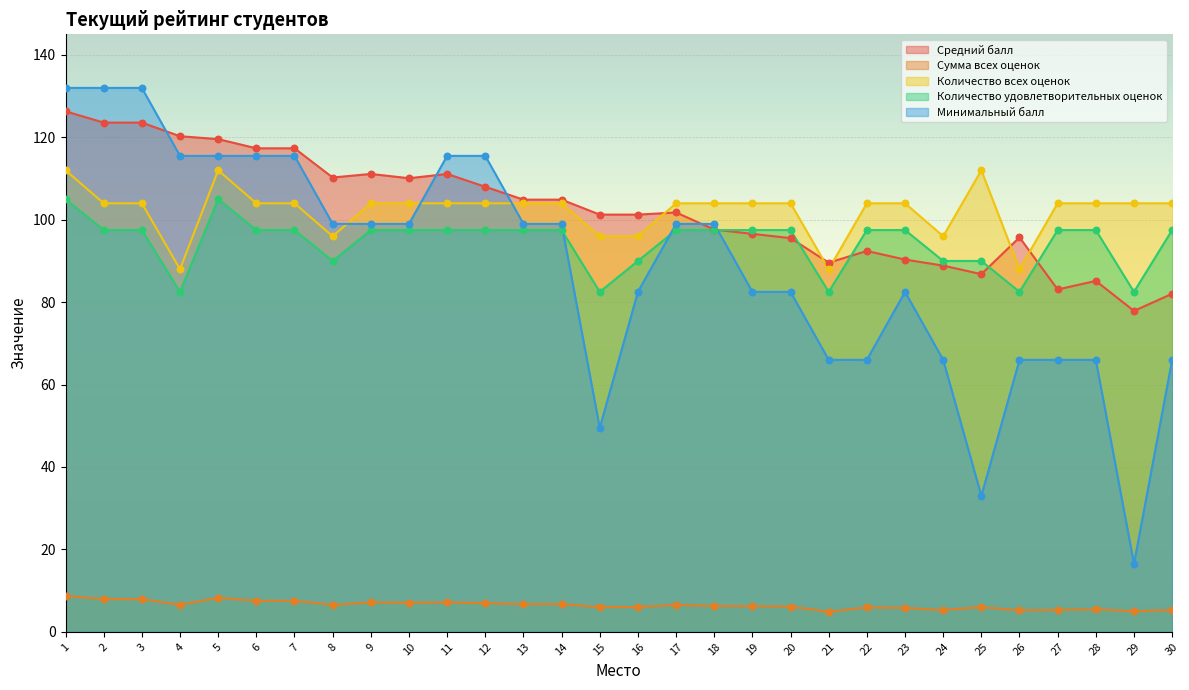

What is the total value across all series at 3?

465.0